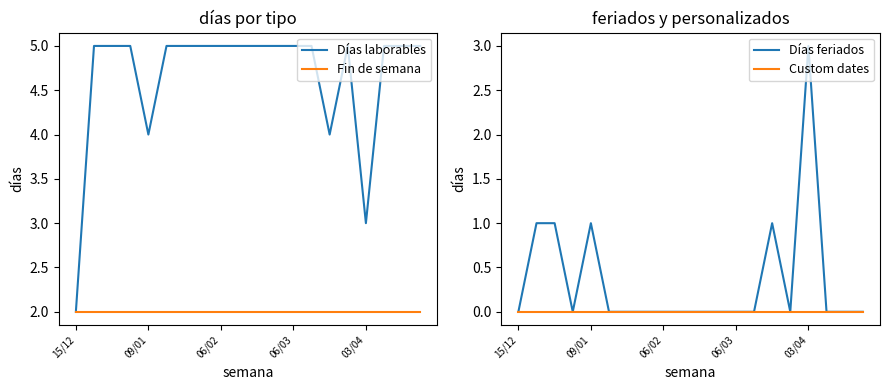

What is the label of the 2nd point from the right?

18